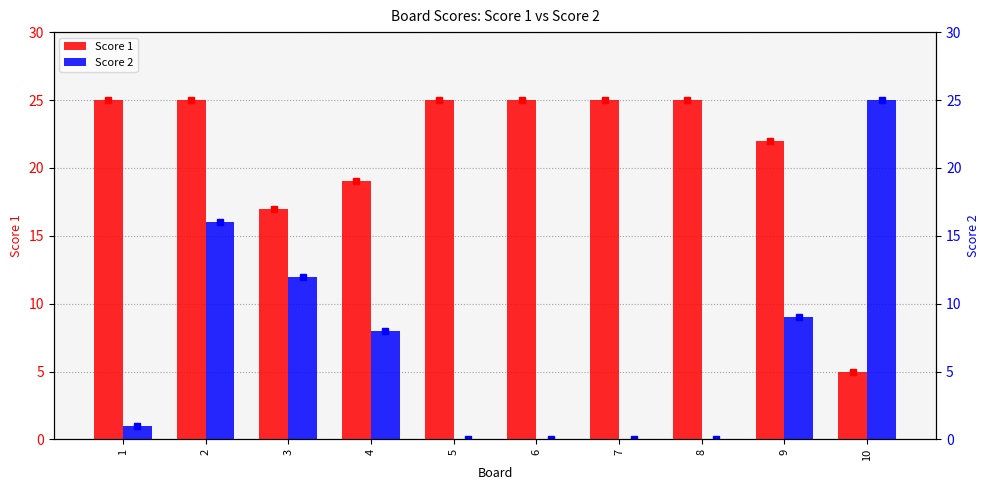

Which series has the widest spread of values?

Score 2